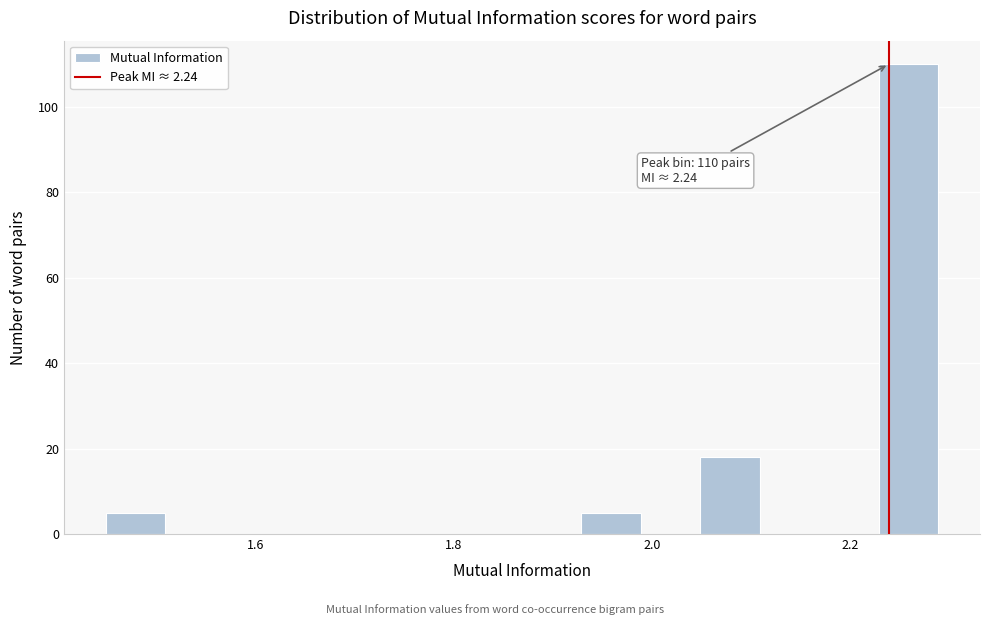

Around what value on the x-axis is the tallest bar? Give the approximate position of its centre, as read against the axis.

2.26